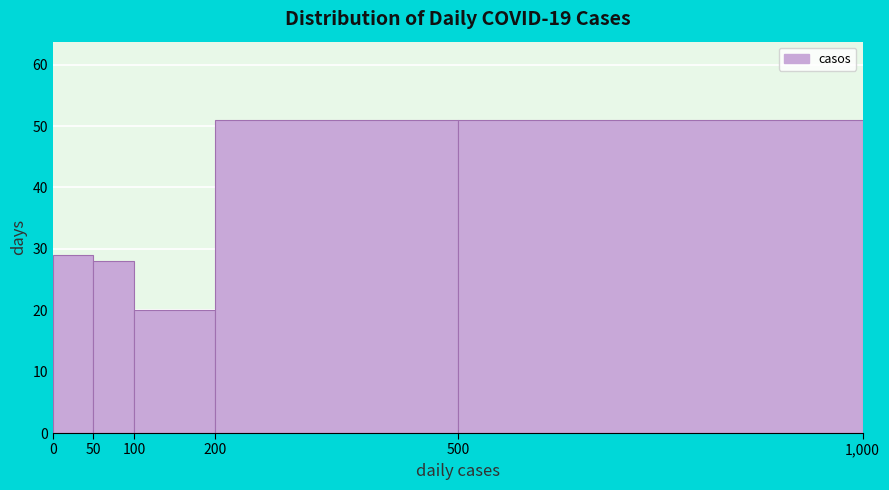

How tall is the bar that spans 200 to 500 on the x-axis? The values are not printed on the chart, so give them approximately, as read against the axis.

51